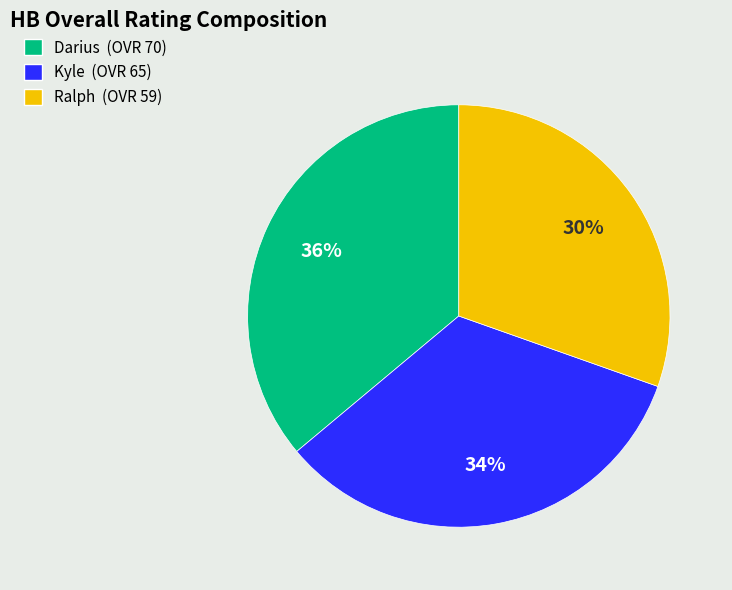

Is the sum of Ralph and Kyle greater than half?

Yes